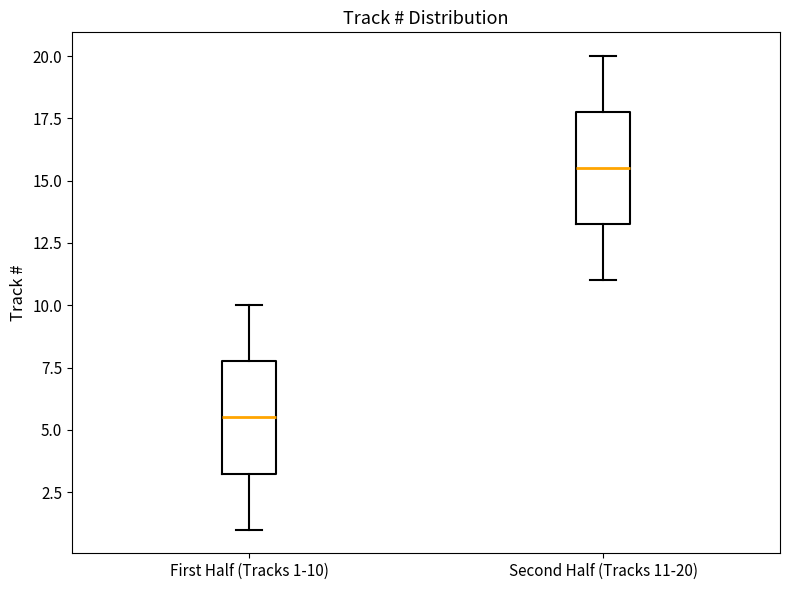

Which box has the highest median line?

Second Half (Tracks 11-20)